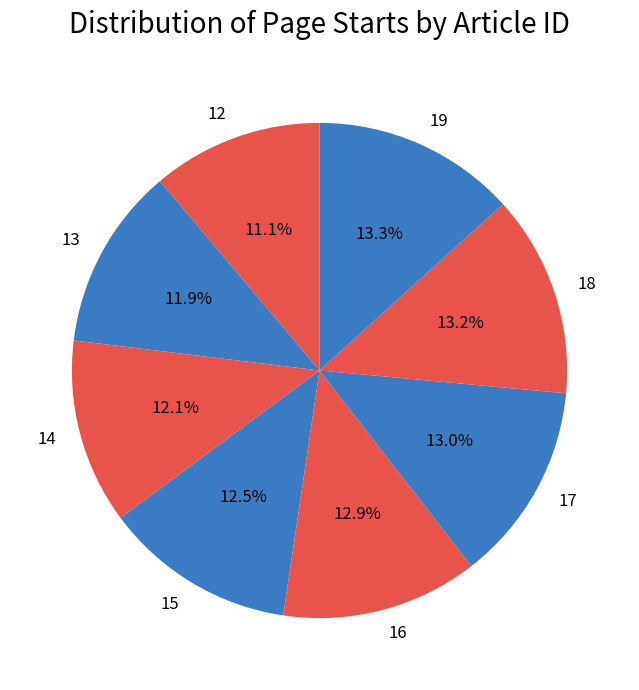

What is the smallest slice in the pie chart?

12